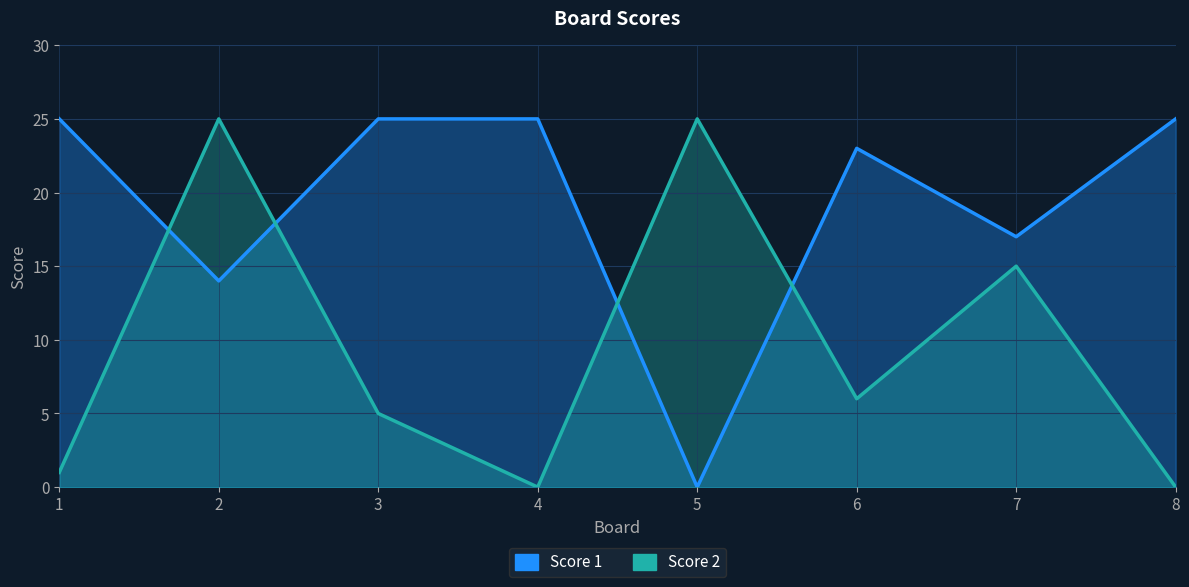

What is the difference between the maximum and minimum values in the Score 1 series?

25